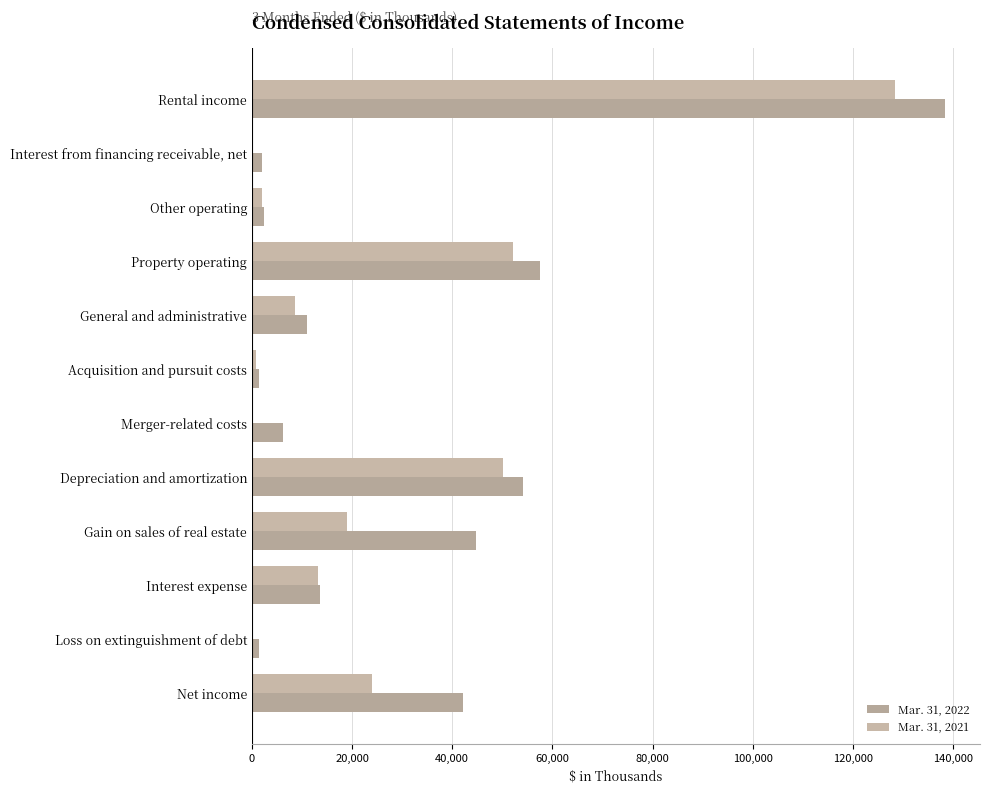

How many series are shown in this chart?

2